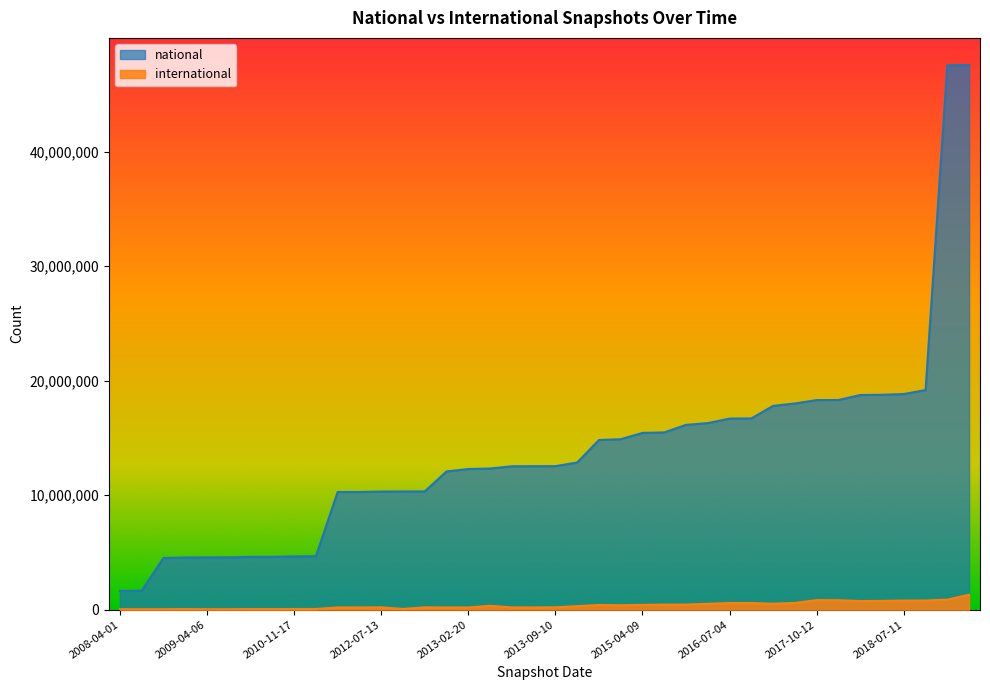

True or false: national has more than 0 interior local peaks.

False